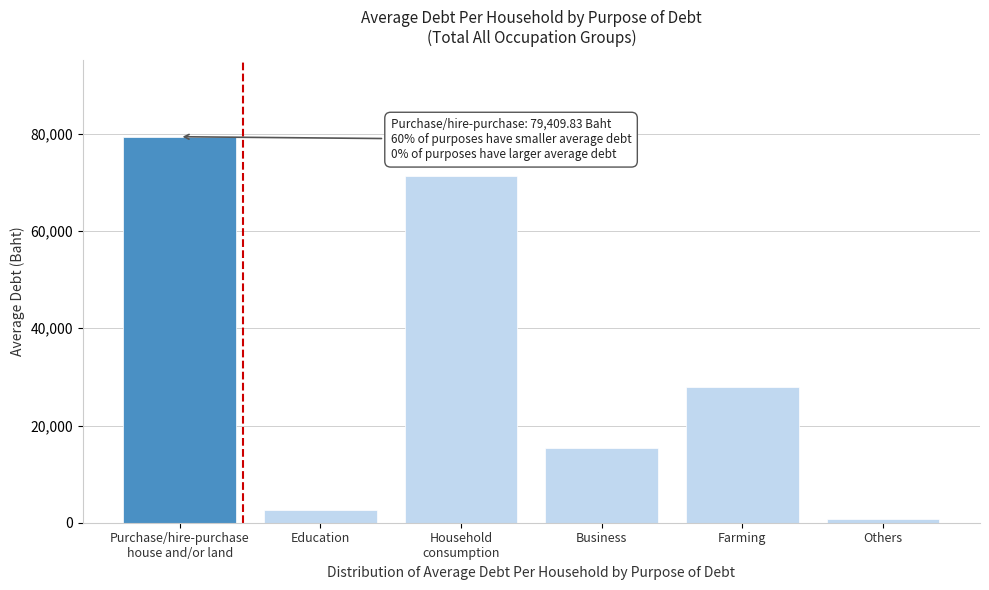

Reading left to right, what are all the values shown in this chart?

79409.8	2624.7	71250.0	15276.0	27963.2	731.2